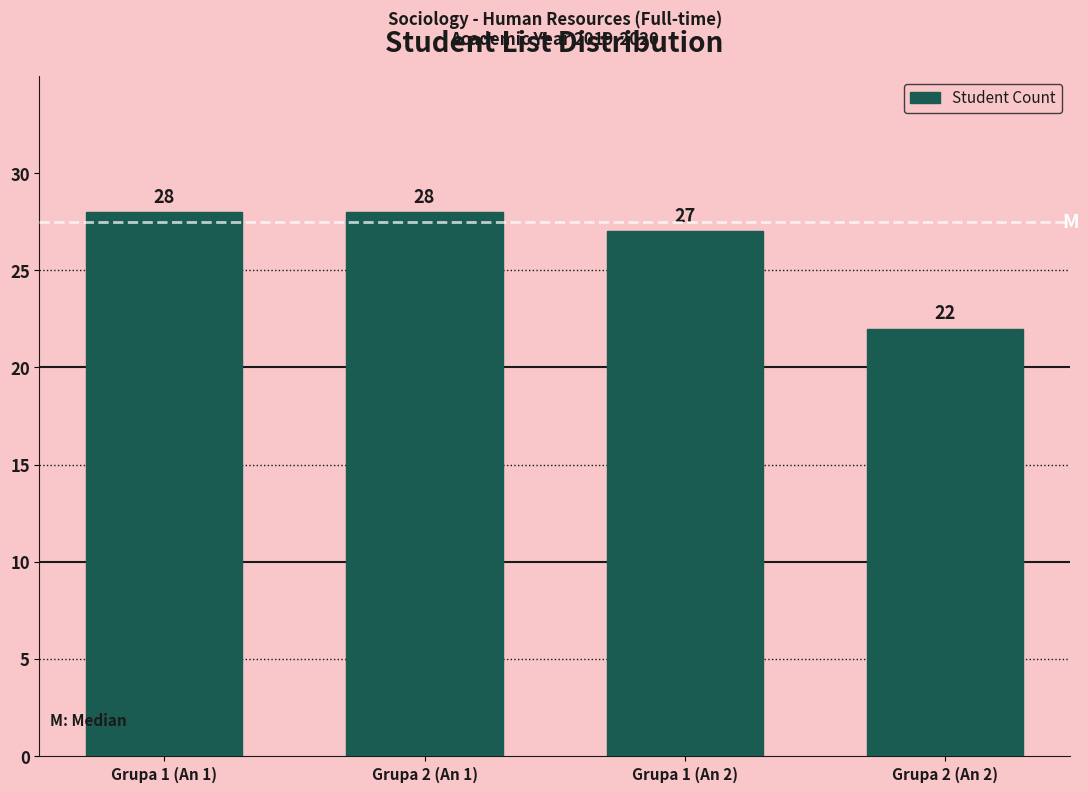

Reading left to right, extract all data points from this chart.

28	28	27	22